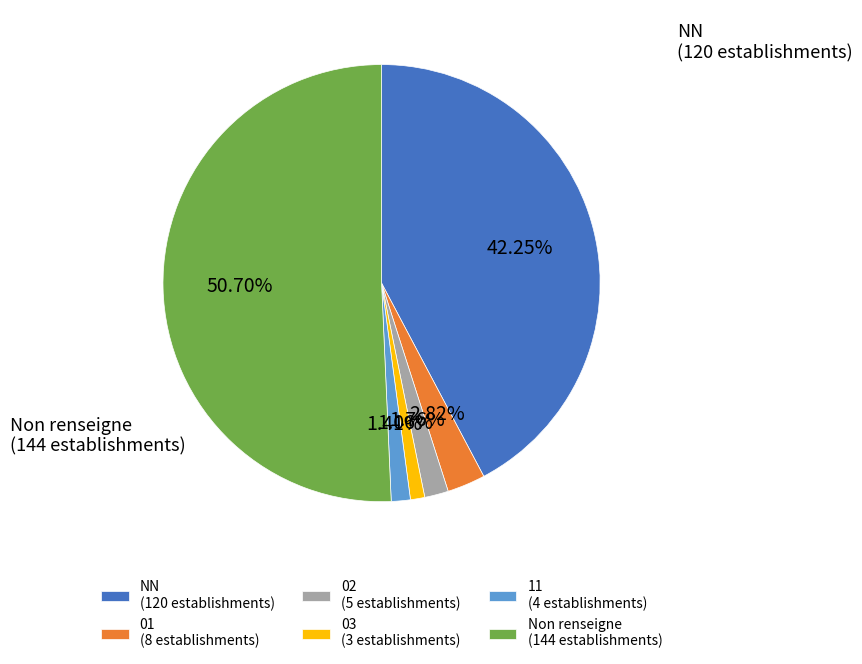

Between Non renseigne (144 establishments) and 11 (4 establishments), which is larger?

Non renseigne (144 establishments)